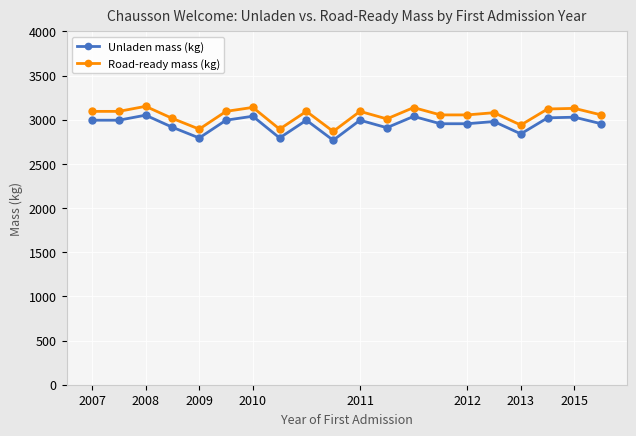

What is the maximum value shown in the chart?

3152